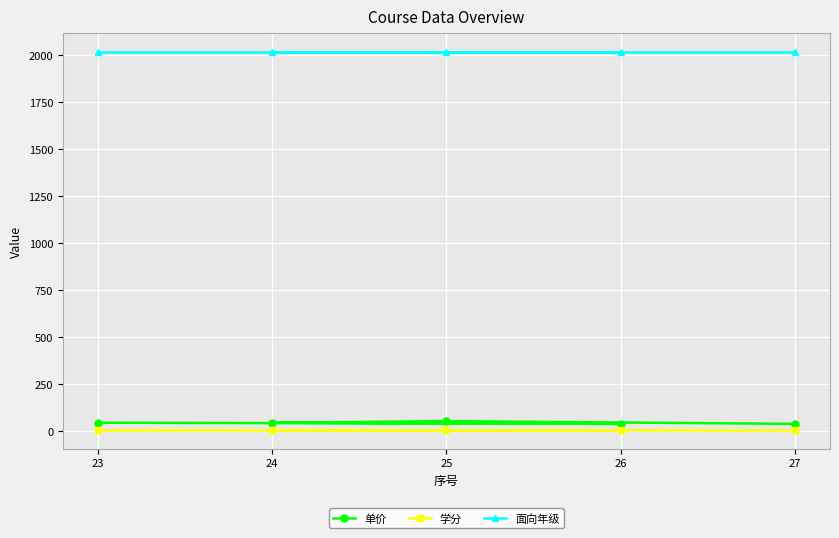

What is the sum of all 学分 values?

20.0